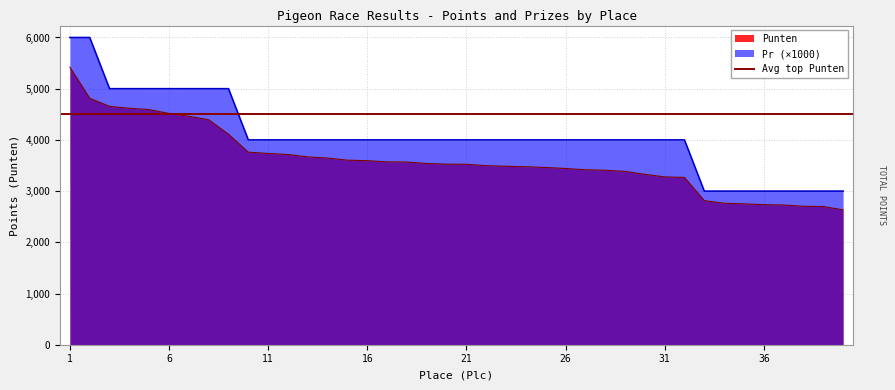

How many lines are shown in the chart?

2